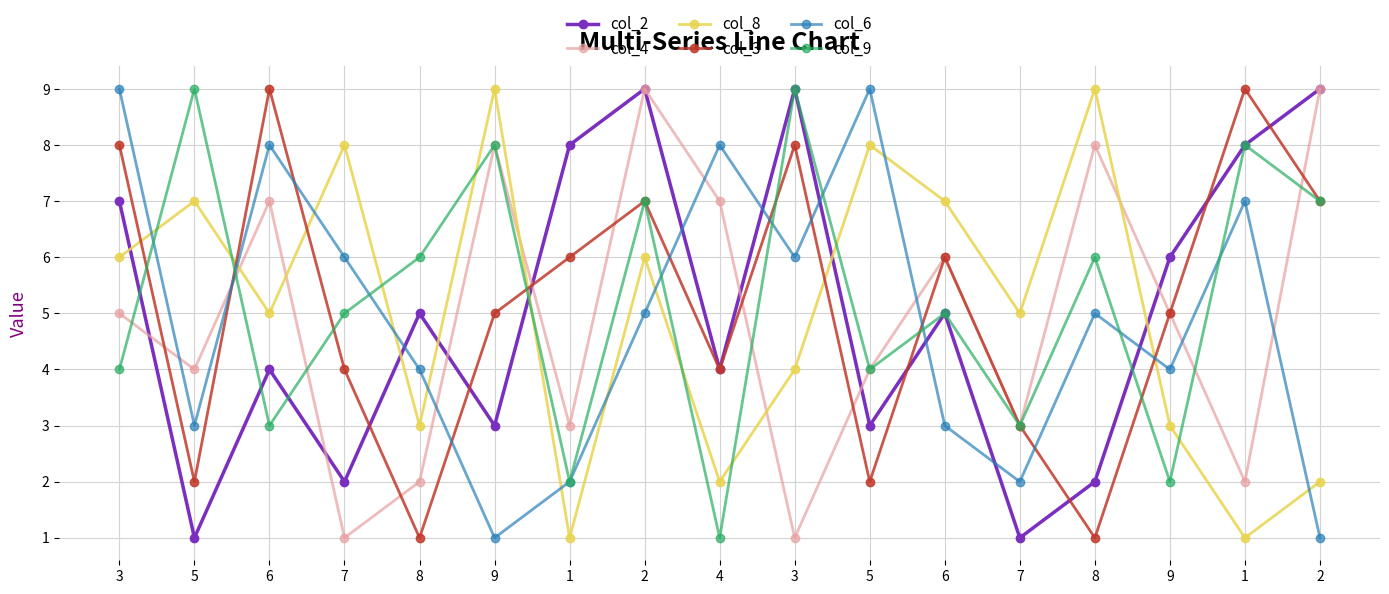

Does the chart have visible grid lines?

Yes